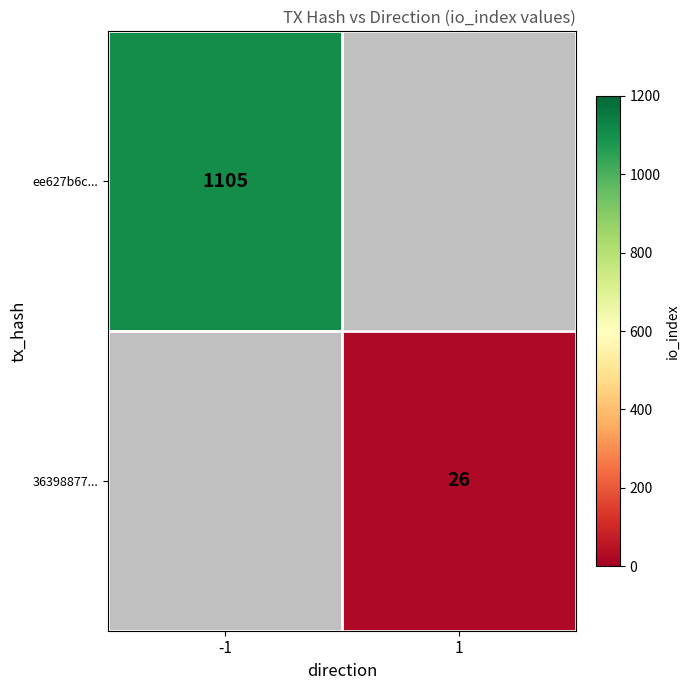

Is it true that ee627b6c... equals 1932 at -1?

False